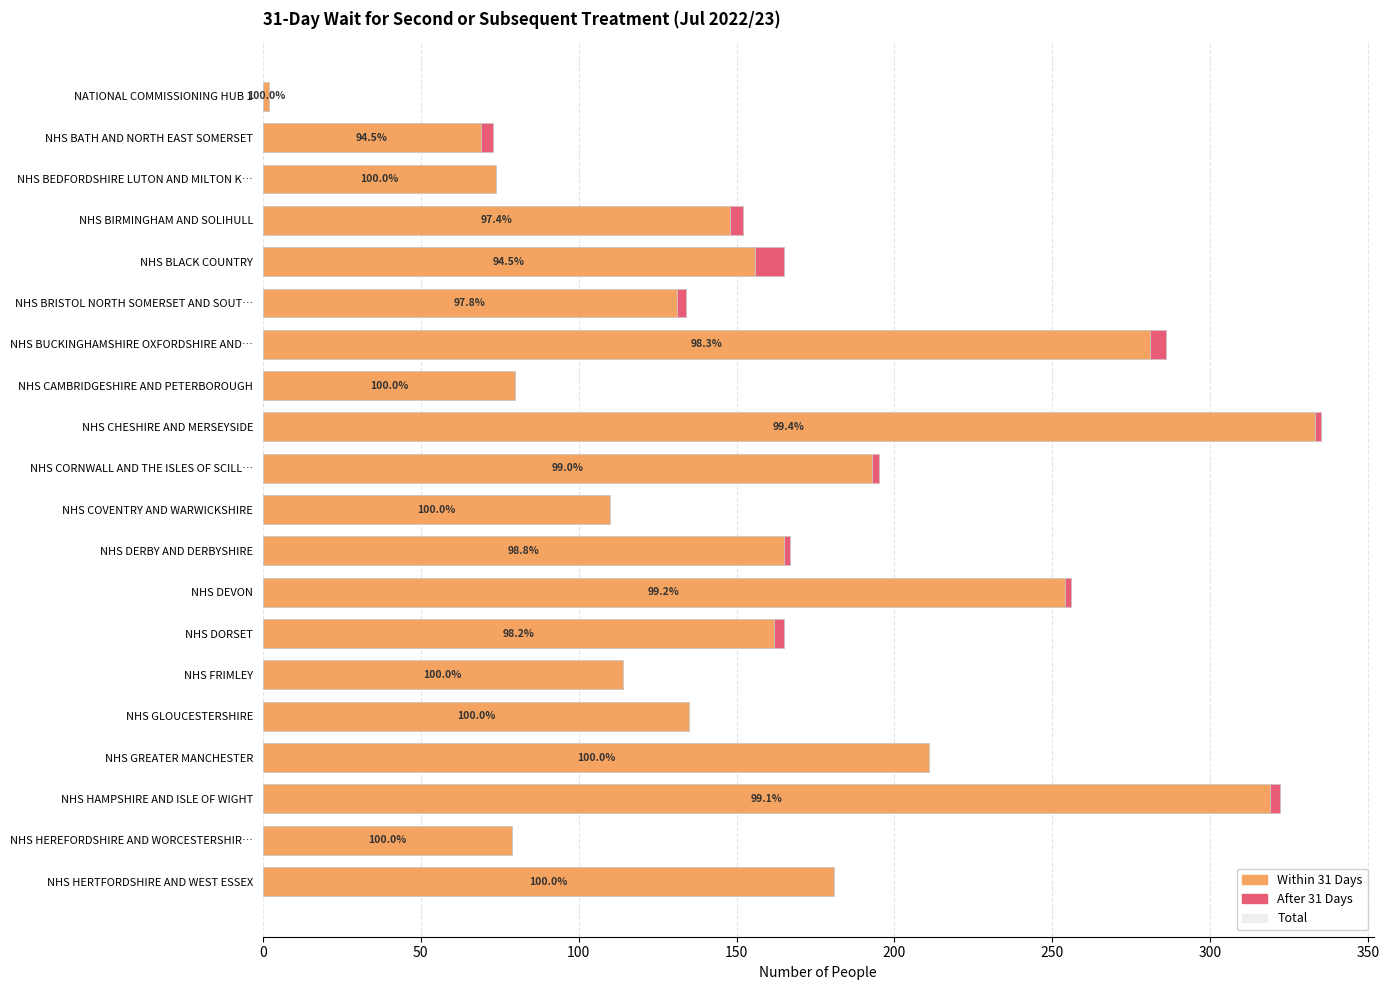

At how many categories does at least one series exceed 264?

3